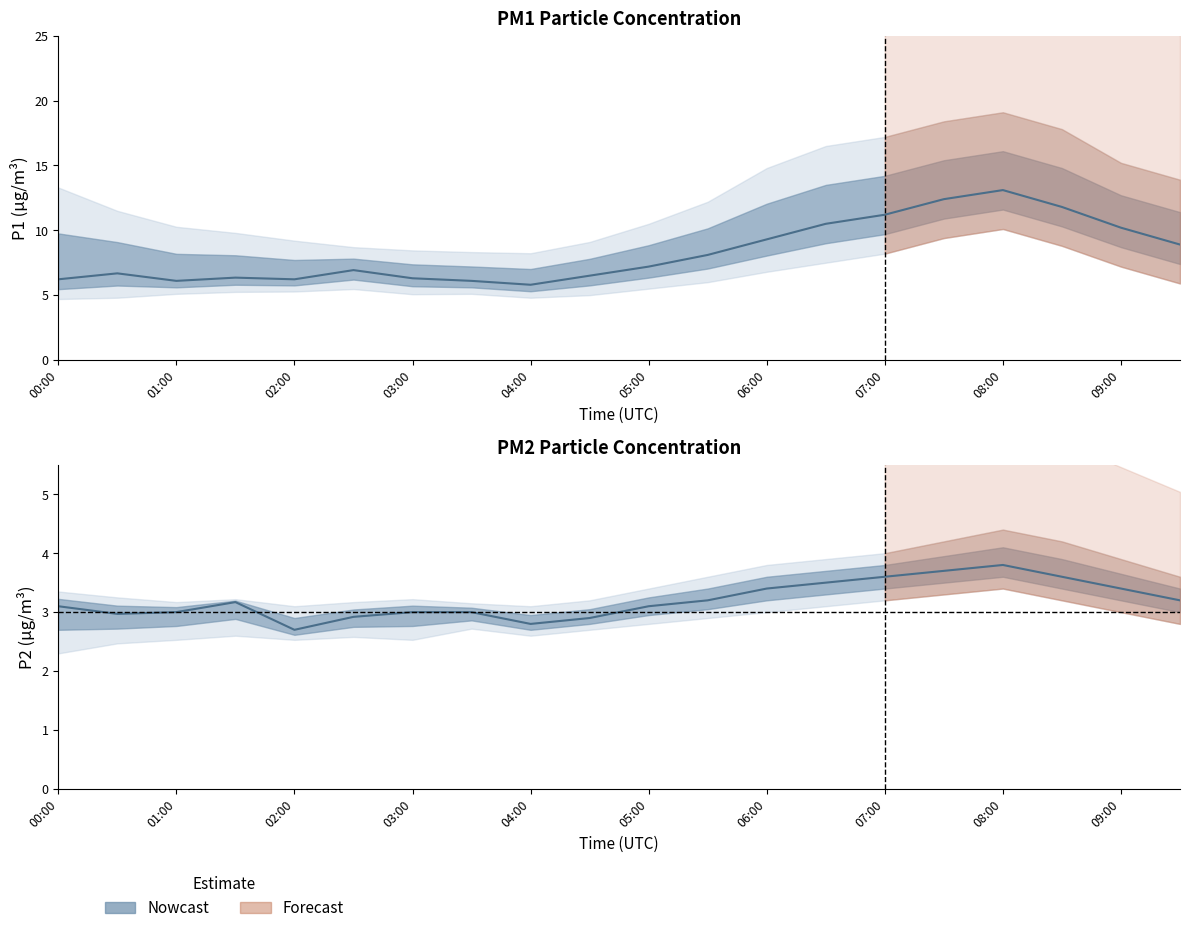

How many interior local peaks does the P2_upper series have?

3